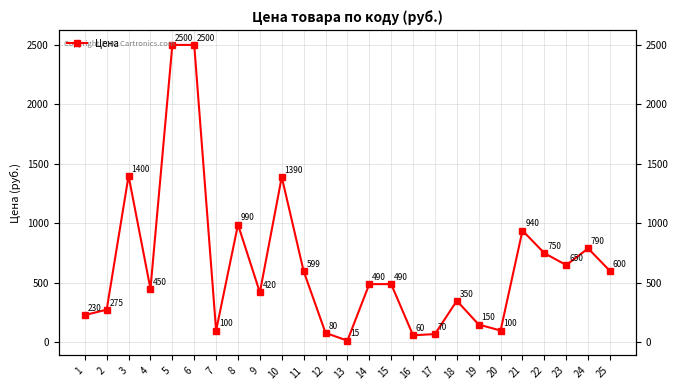

Does the chart display data point markers on the line(s)?

Yes